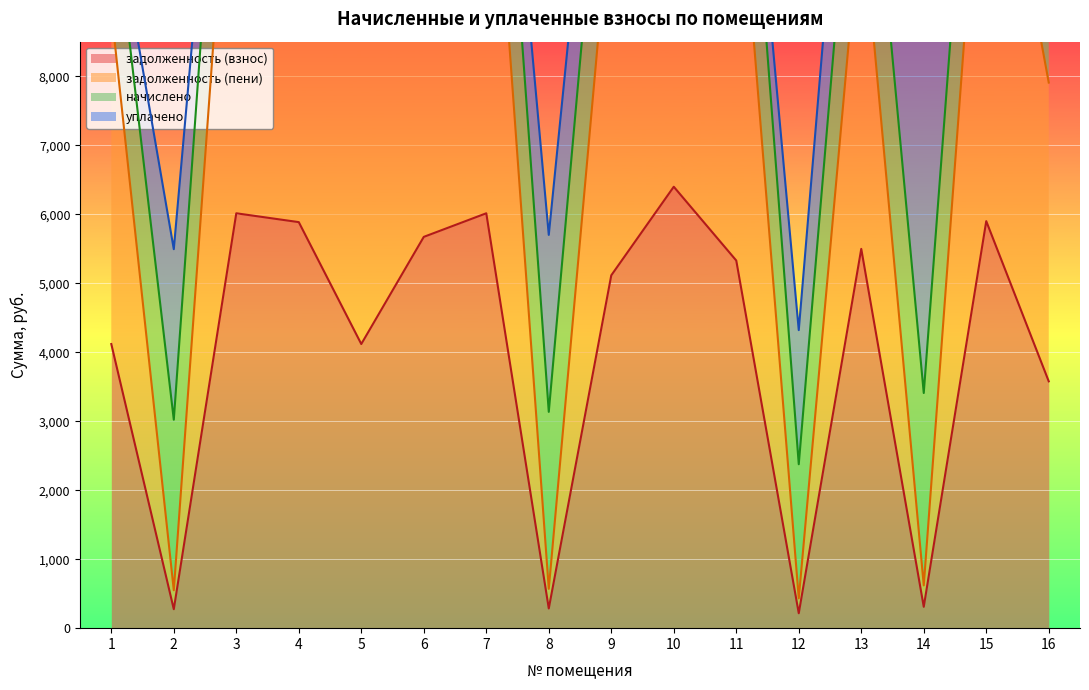

At which category is the sum across all series the highest?

10